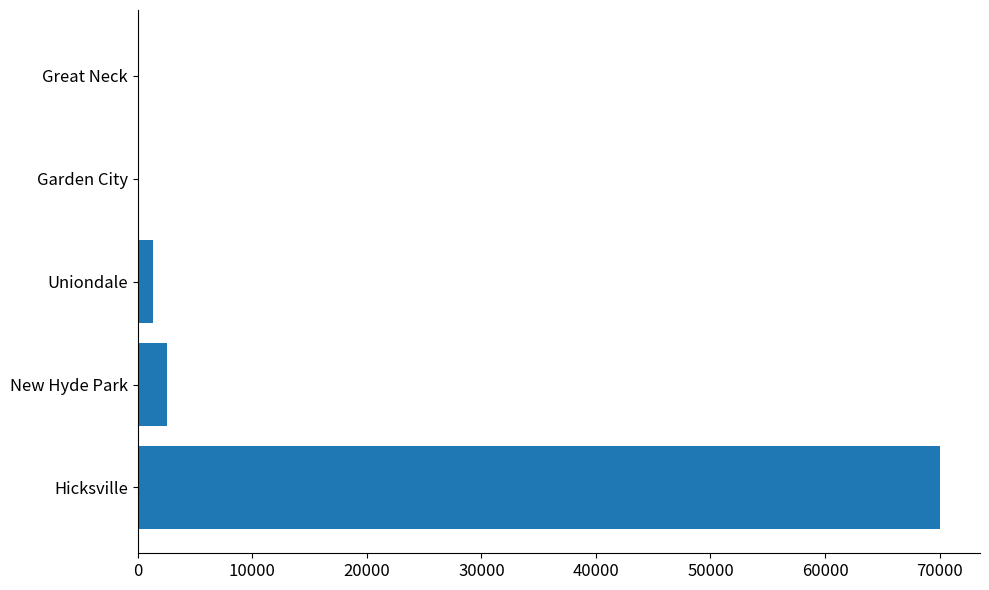

At which category does the chart reach its peak across all series?

Hicksville